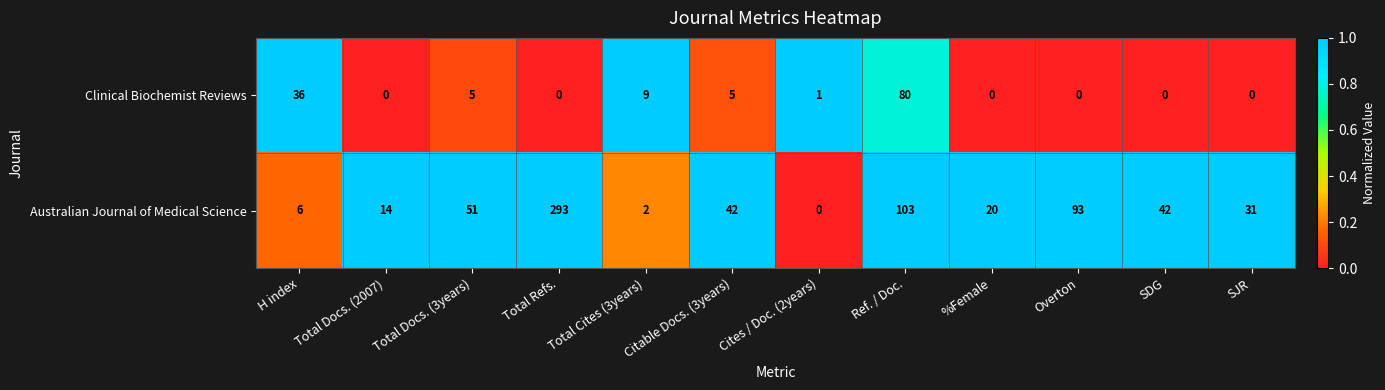

Count the number of categories in the chart.

12